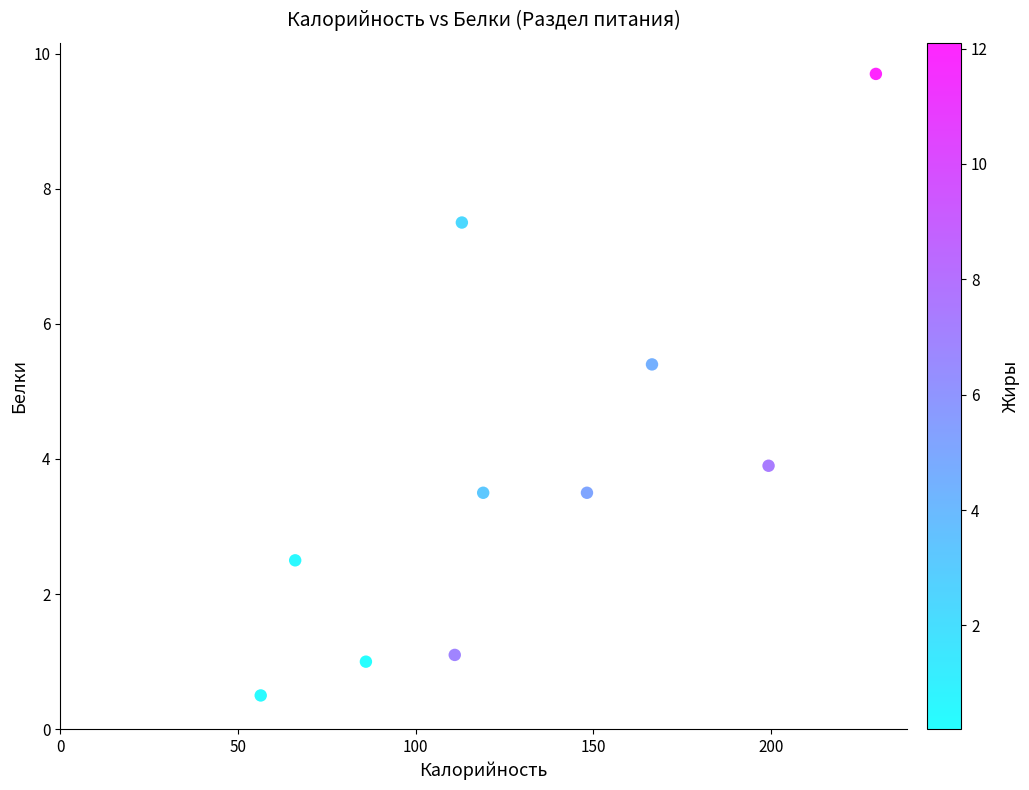

What is the range of X values (max minus min)?

173.1